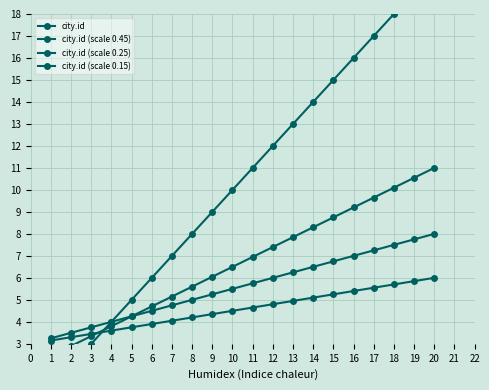

How many lines are shown in the chart?

4